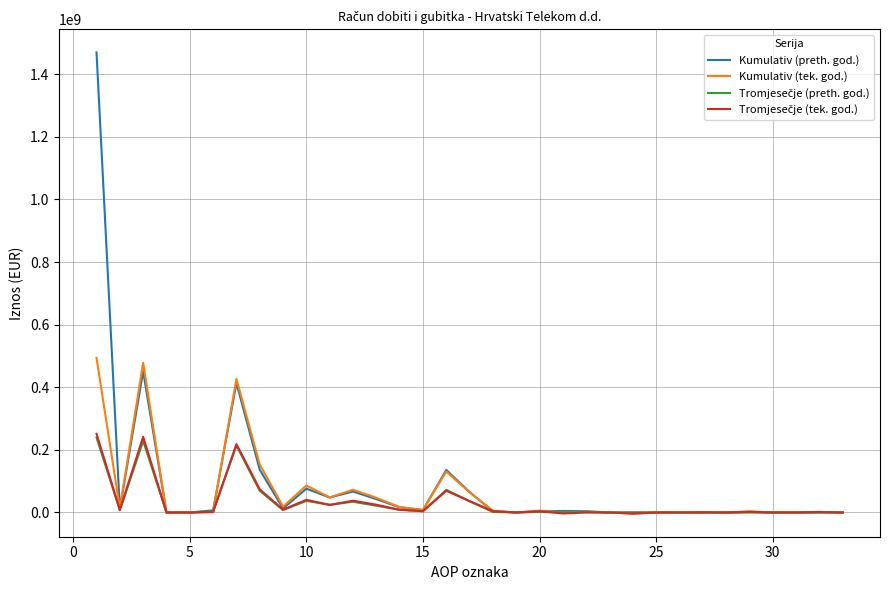

Which series has the largest range (max minus min)?

Kumulativ (preth. god.)